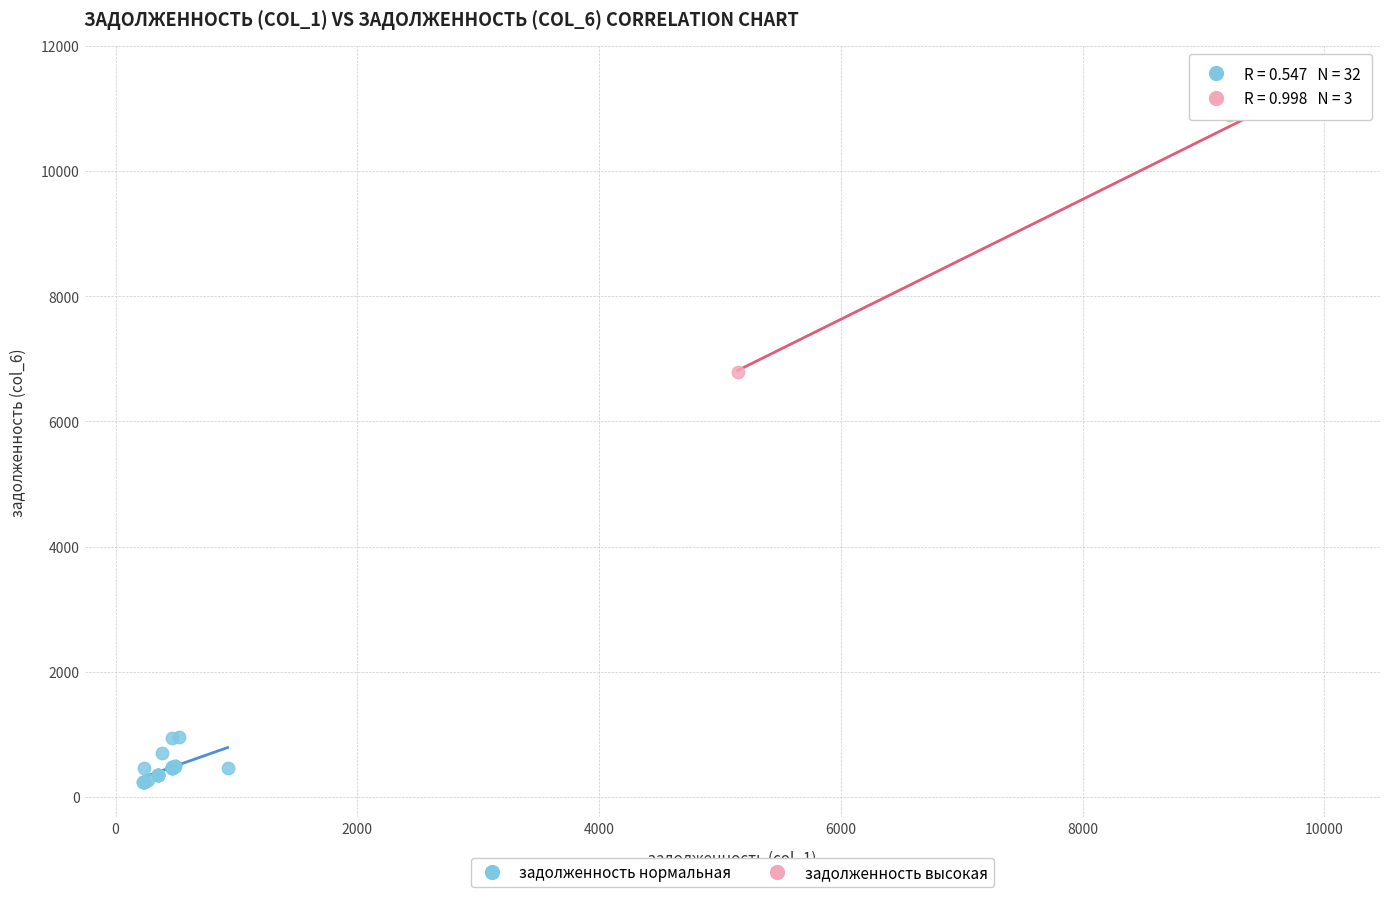

Which series has the widest spread of Y values?

задолженность высокая